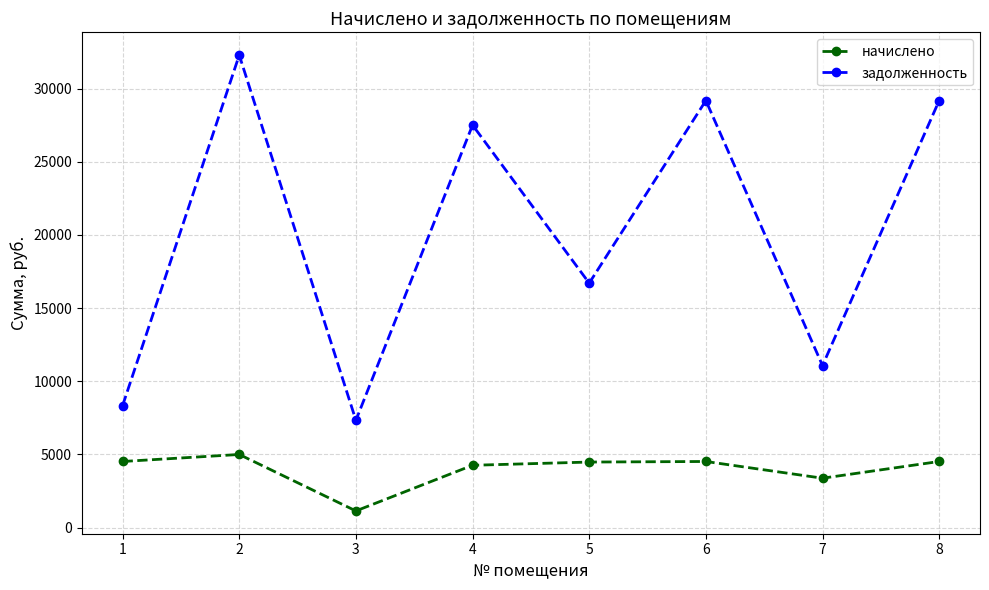

What is the sum of all задолженность values?

161580.5